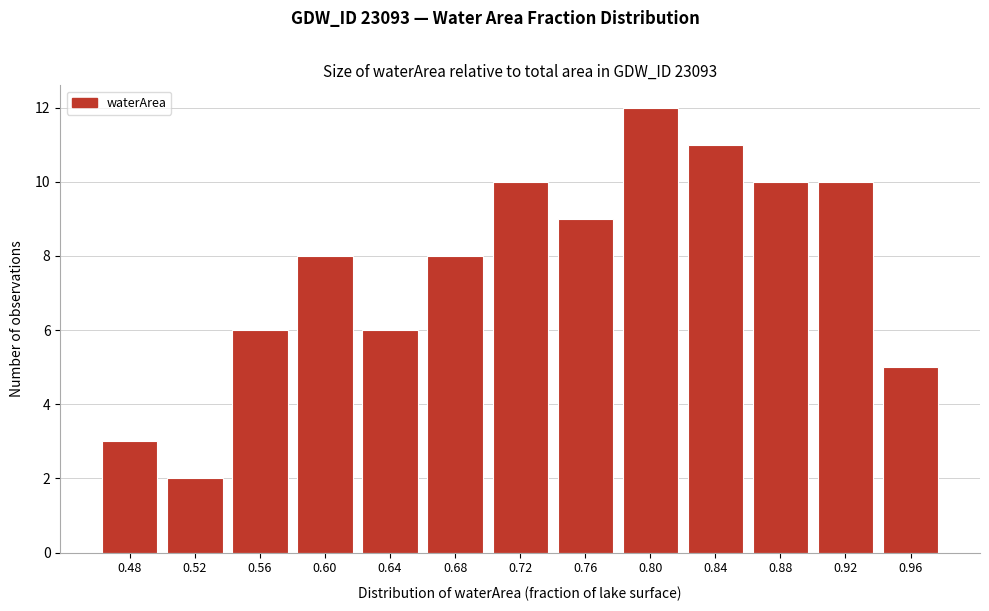

Reading right to left, transcribe all the data shown in this chart.

5	10	10	11	12	9	10	8	6	8	6	2	3